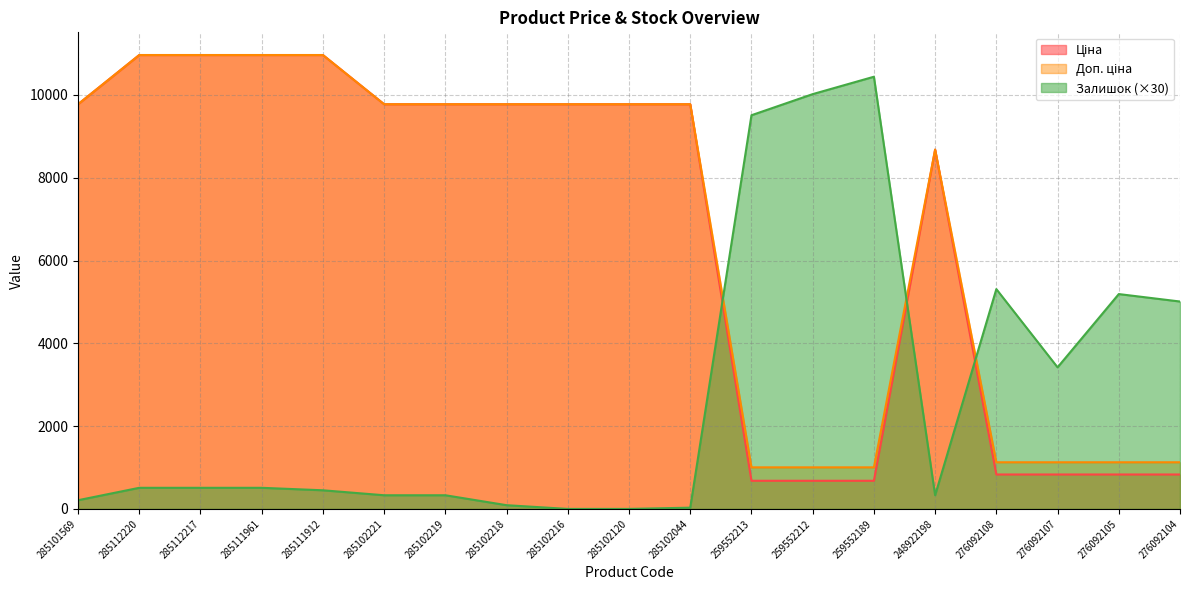

Reading left to right, extract all data points from this chart.

Ціна: 9775.5	10964.4	10964.4	10964.4	10964.4	9775.5	9775.5	9775.5	9775.5	9775.5	9775.5	679.8	679.8	679.8	8679.5	831.5	831.5	831.5	831.5
Доп. ціна: 9775.5	10964.4	10964.4	10964.4	10964.4	9775.5	9775.5	9775.5	9775.5	9775.5	9775.5	1004.1	1004.1	1004.1	8679.5	1126.7	1126.7	1126.7	1126.7
Залишок: 210.0	510.0	510.0	510.0	450.0	330.0	330.0	90.0	0.0	0.0	30.0	9510.0	10020.0	10440.0	330.0	5310.0	3420.0	5190.0	5010.0